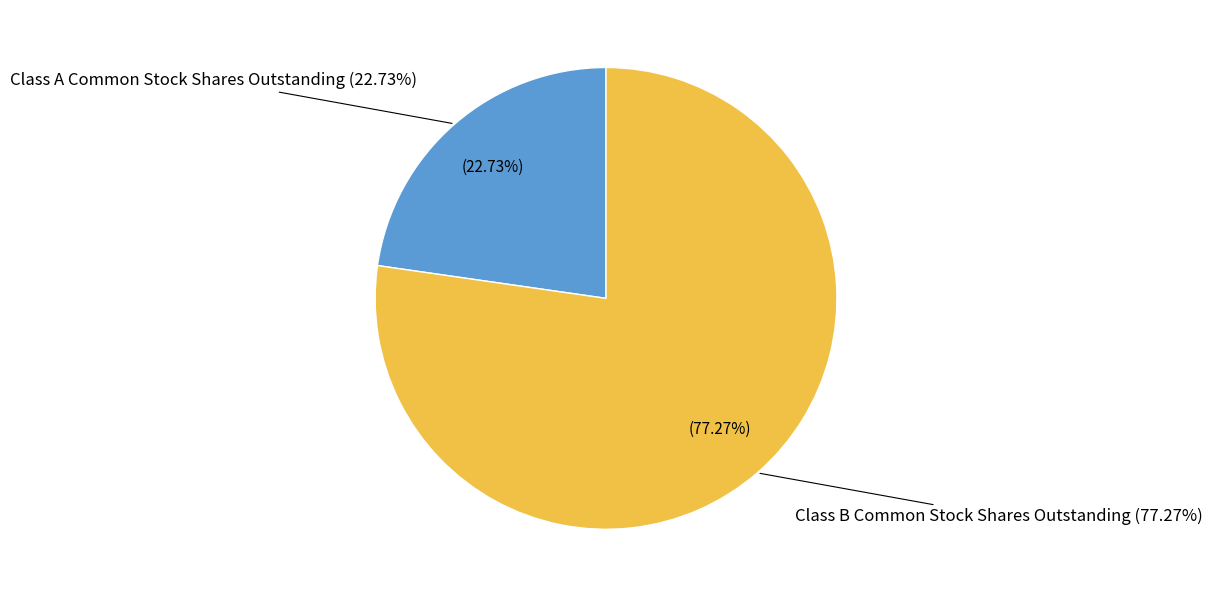

Does Class A Common Stock Shares Outstanding account for over 50% of the chart?

No